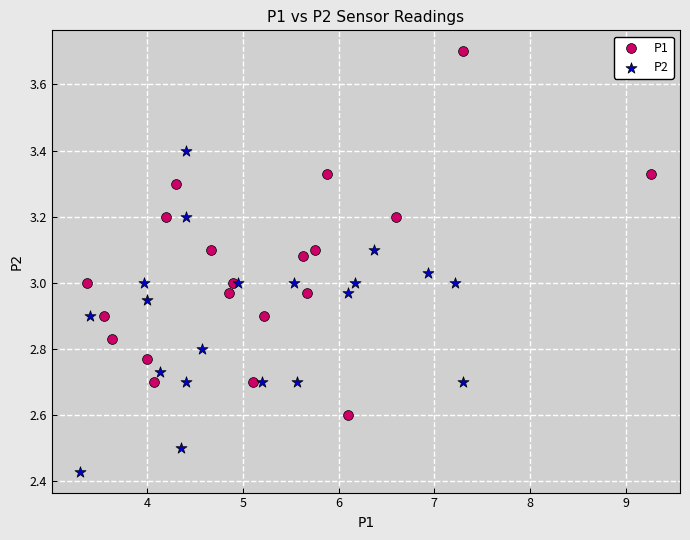

Which series reaches the minimum Y coordinate?

P2